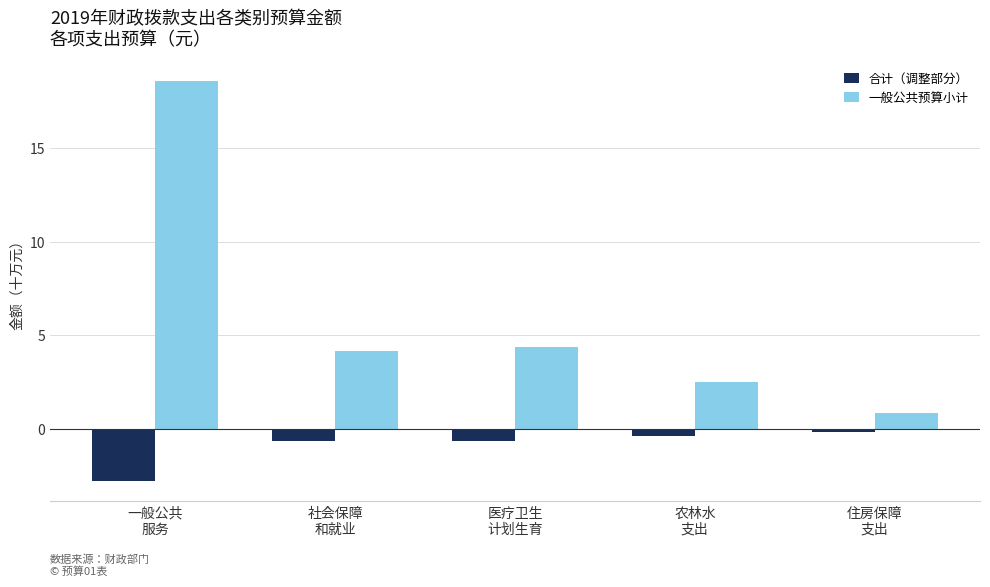

Rank the series by their average value, from highest to lowest.

一般公共预算小计, 合计（调整部分）